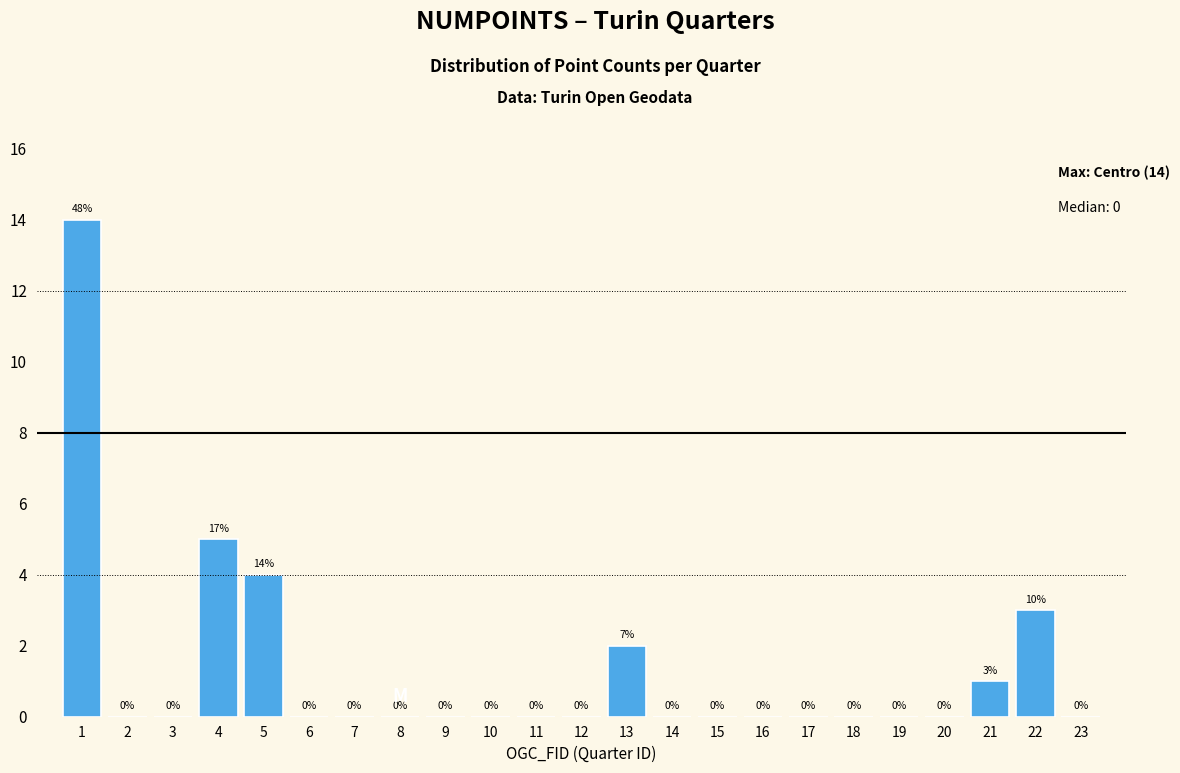

Reading left to right, extract all data points from this chart.

1=14	2=0	3=0	4=5	5=4	6=0	7=0	8=0	9=0	10=0	11=0	12=0	13=2	14=0	15=0	16=0	17=0	18=0	19=0	20=0	21=1	22=3	23=0